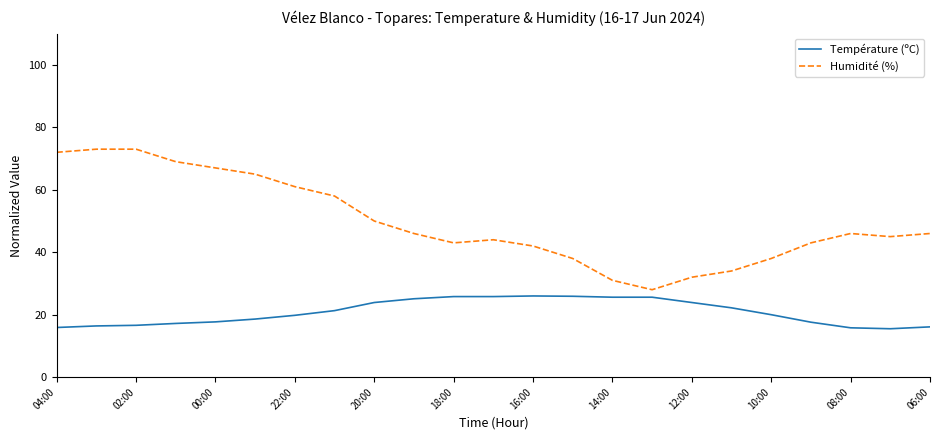

Which series has the largest total across all categories?

Humidité (%)